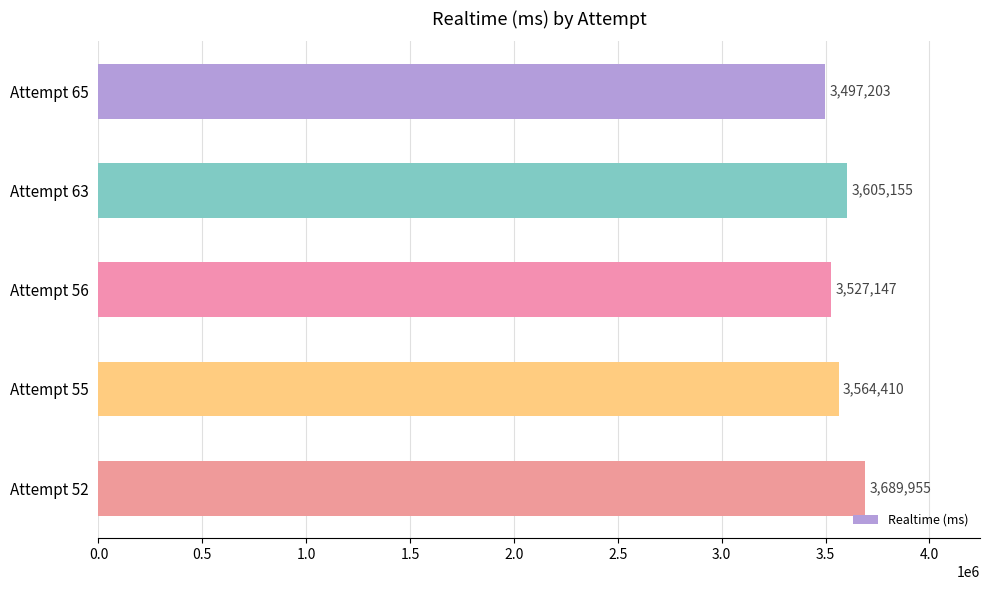

What is the approximate value at Attempt 63, to the nearest 100?

3605200